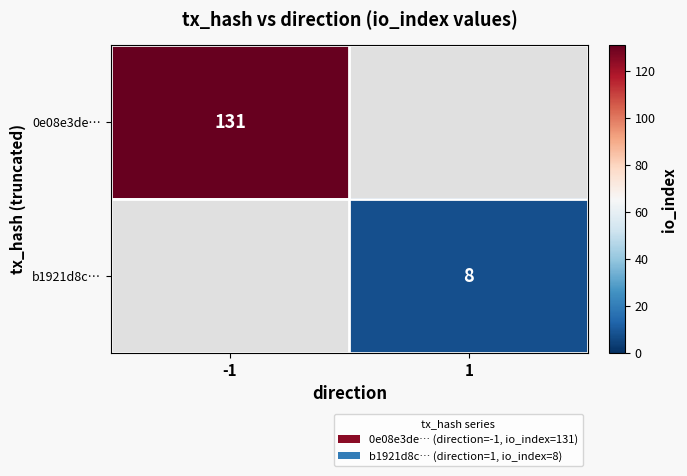

The value of 0e08e3de… at -1 is 131. True or false?

True